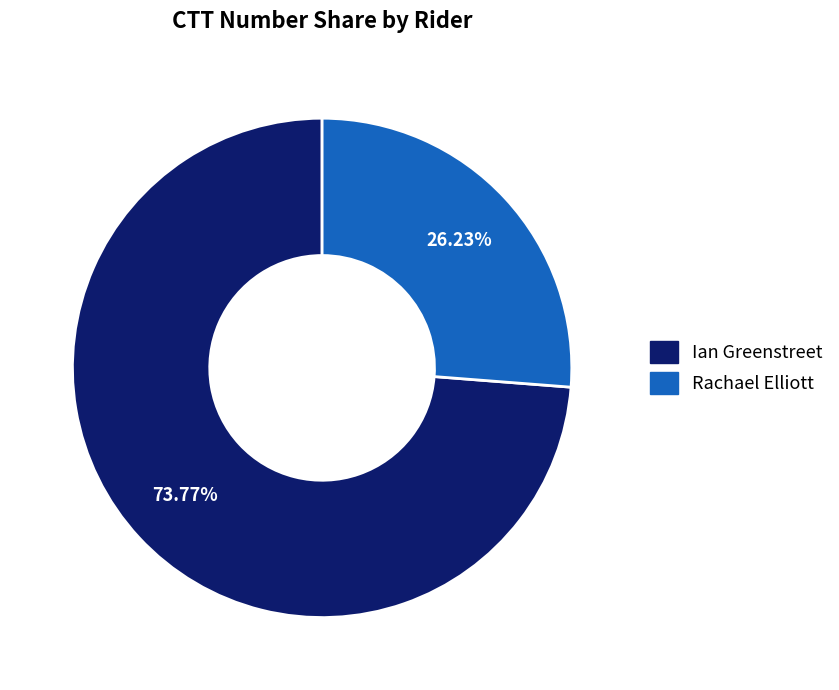

How many segments does this pie chart have?

2